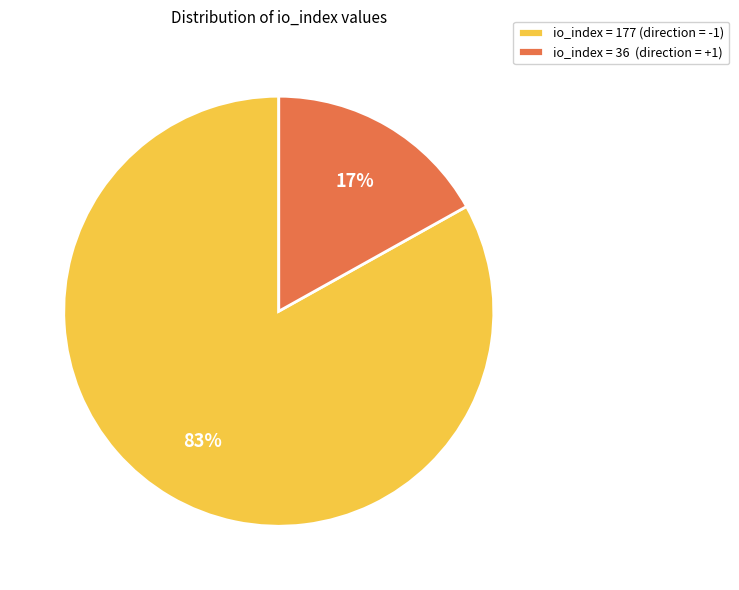

Approximately how many times larger is the value at io_index = 177 (direction = -1) compared to io_index = 36 (direction = +1)?

4.9